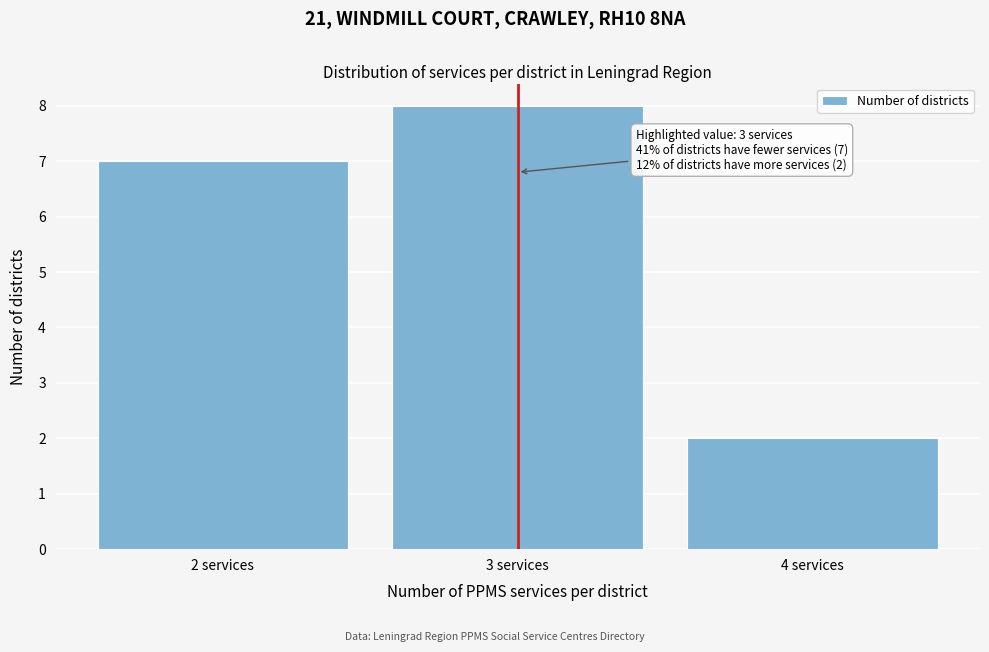

Over which range of the x-axis is the bar tallest?

2.5 to 3.5